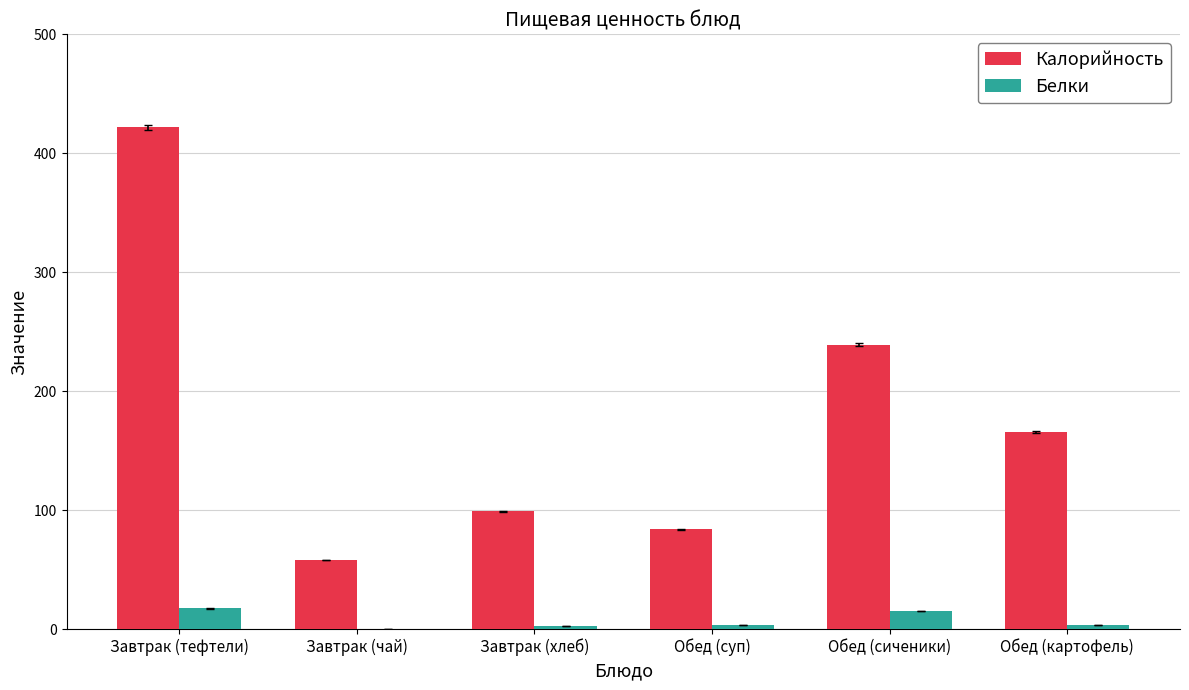

Between Завтрак (тефтели) and Завтрак (чай), which series saw the biggest shift?

Калорийность